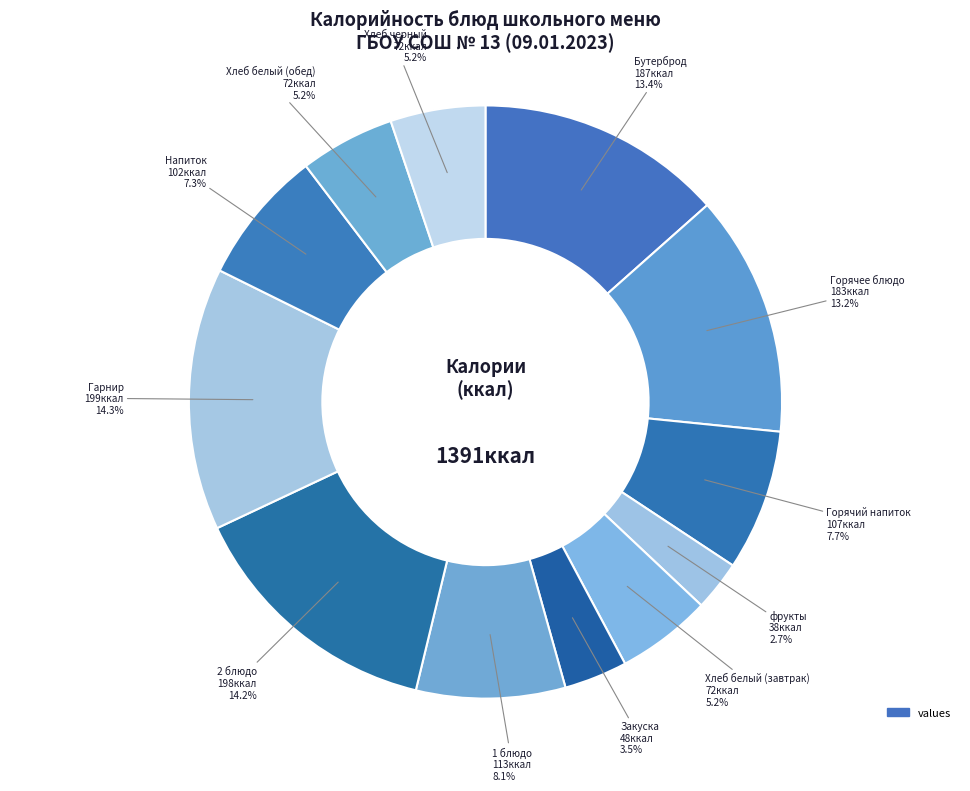

Rank the categories by value from highest to lowest.

Гарнир, 2 блюдо, Бутерброд, Горячее блюдо, 1 блюдо, Горячий напиток, Напиток, Хлеб белый (завтрак), Хлеб белый (обед), Хлеб черный, Закуска, фрукты